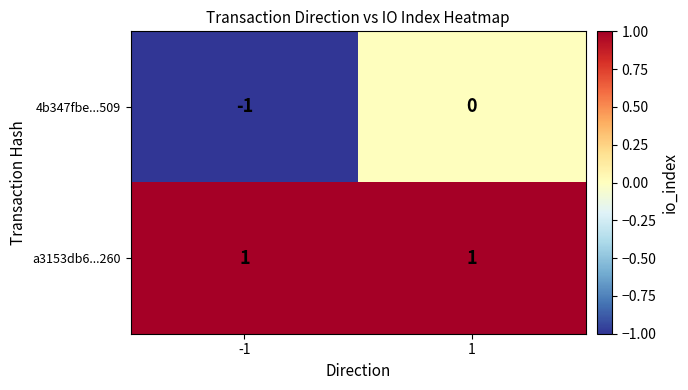

Rank the series by their maximum value, from lowest to highest.

4b347fbe...509, a3153db6...260